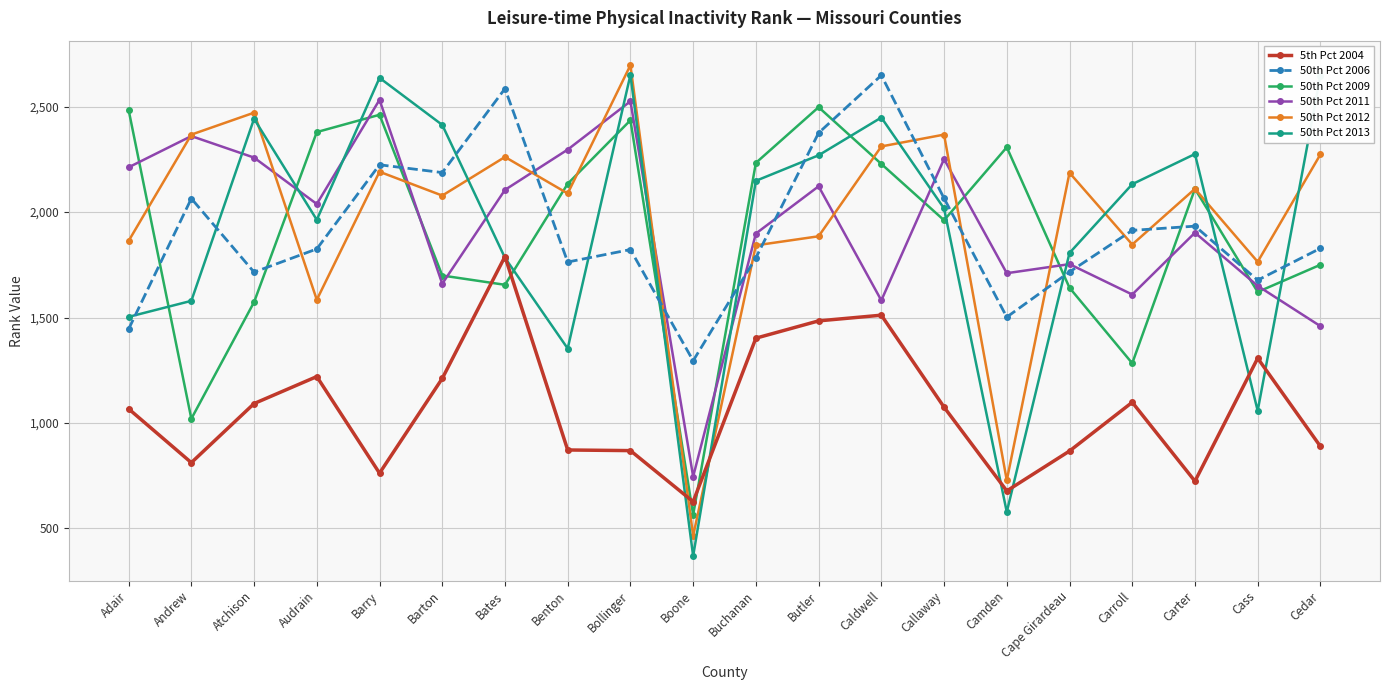

What are all the series names shown in the legend?

5th Pct 2004, 50th Pct 2006, 50th Pct 2009, 50th Pct 2011, 50th Pct 2012, 50th Pct 2013